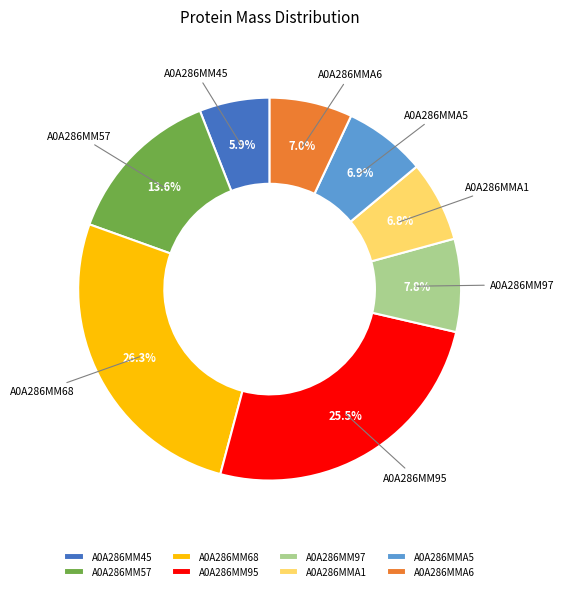

How much of the chart is everything except A0A286MM45?

94.1%